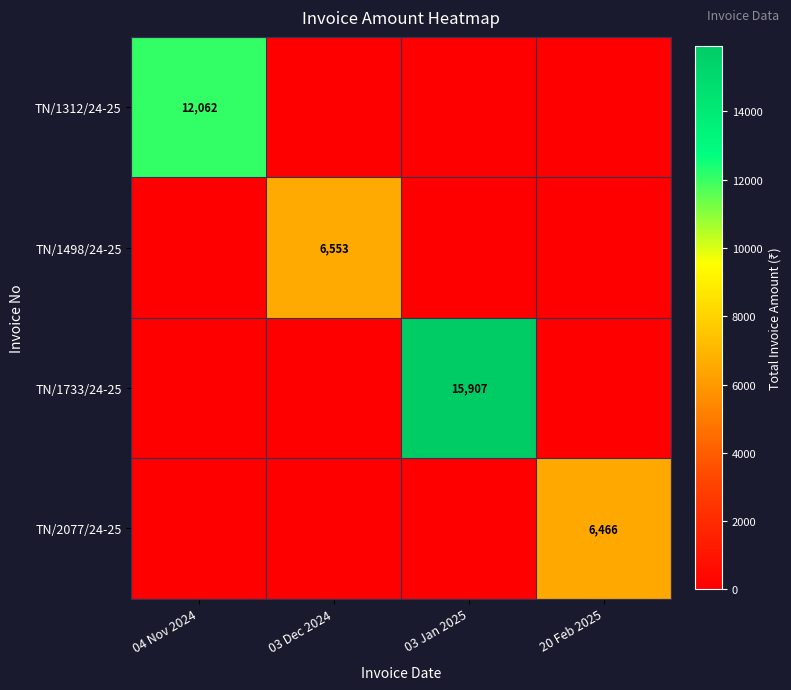

Is it true that TN/1498/24-25 equals 6553 at 03 Dec 2024?

True